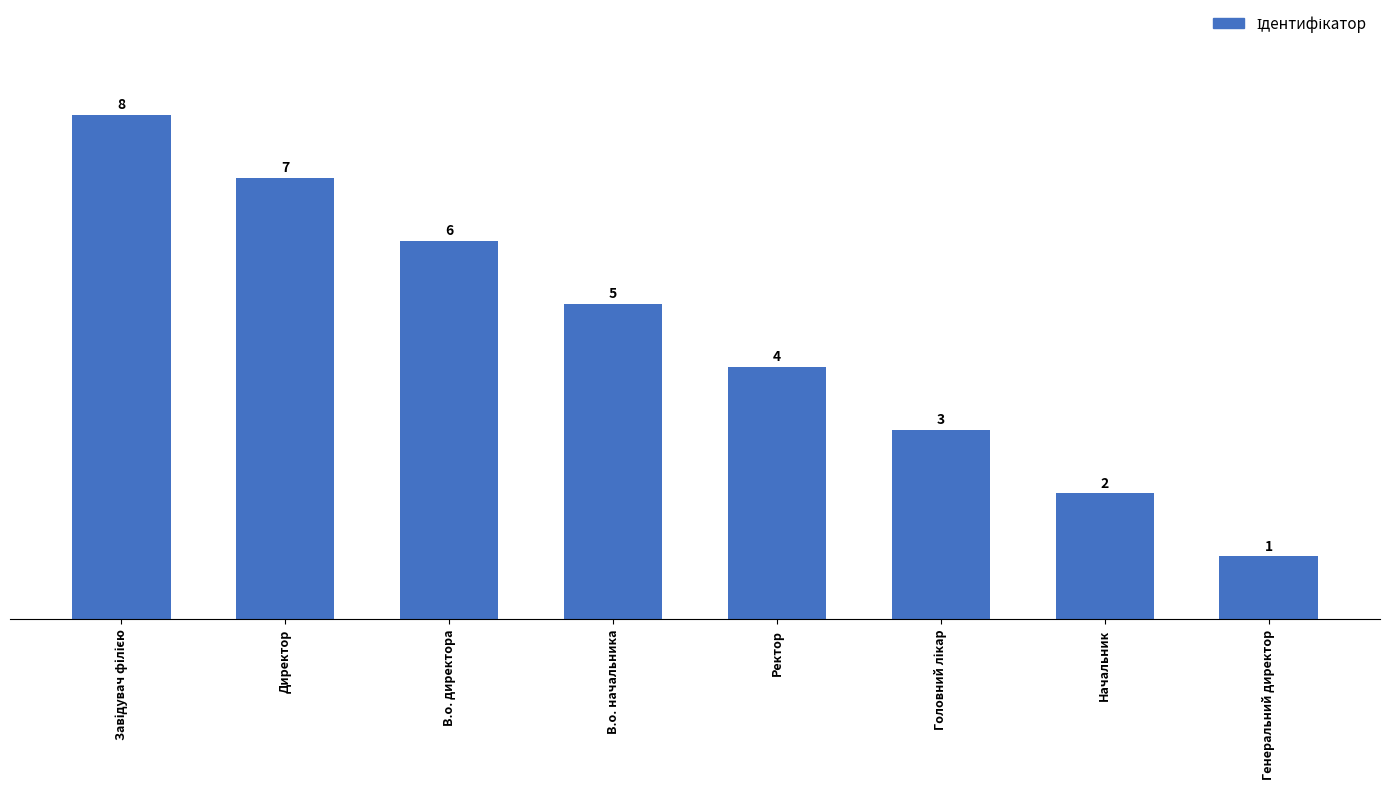

The chart shows a value of 6 at В.о. директора. True or false?

True